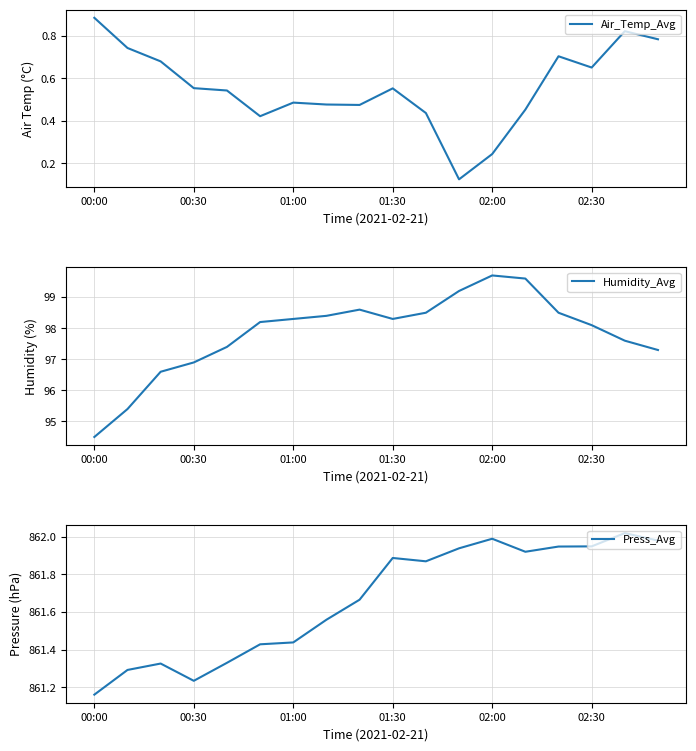

Reading left to right, transcribe all the data shown in this chart.

Air_Temp_Avg: 0.9	0.7	0.7	0.6	0.5	0.4	0.5	0.5	0.5	0.6	0.4	0.1	0.2	0.5	0.7	0.7	0.8	0.8
Humidity_Avg: 94.5	95.4	96.6	96.9	97.4	98.2	98.3	98.4	98.6	98.3	98.5	99.2	99.7	99.6	98.5	98.1	97.6	97.3
Press_Avg: 861.2	861.3	861.3	861.2	861.3	861.4	861.4	861.6	861.7	861.9	861.9	861.9	862.0	861.9	861.9	861.9	862.0	862.0